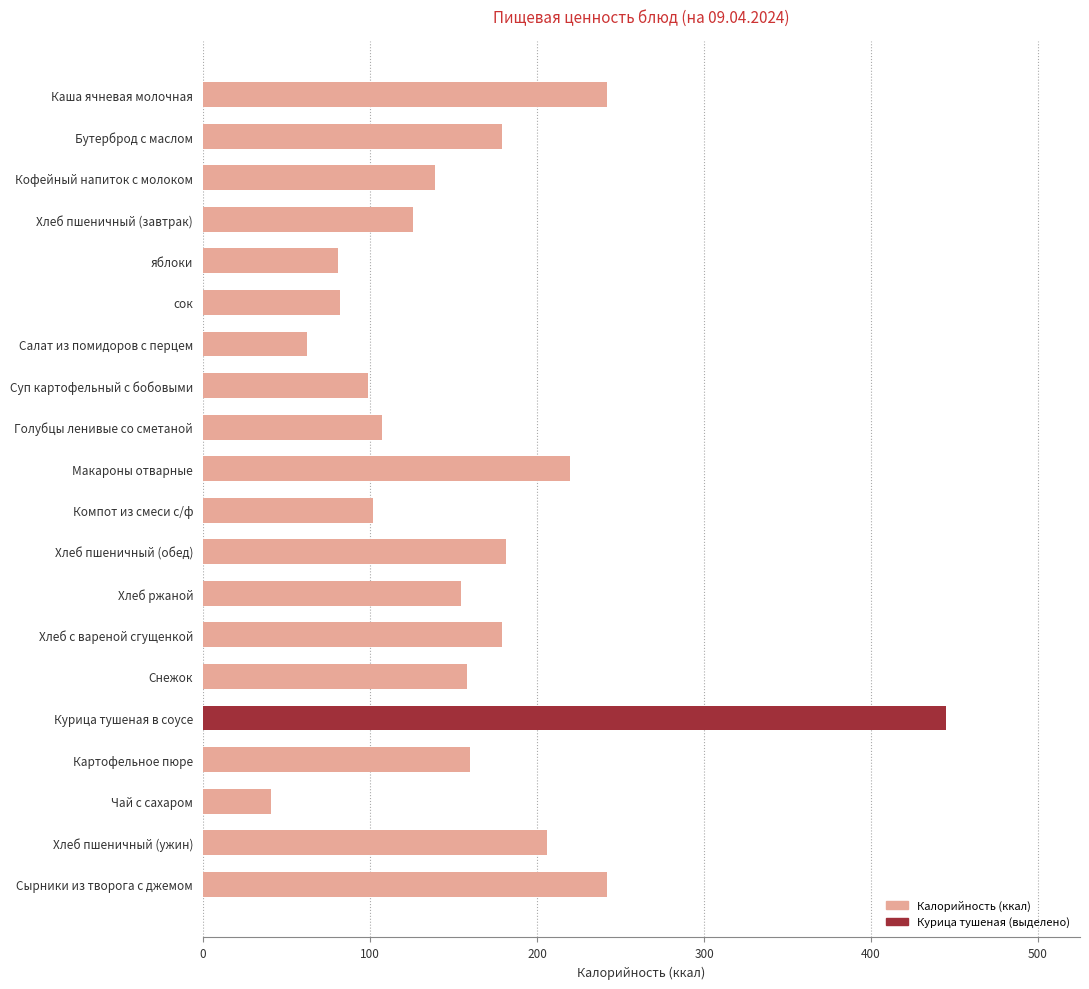

What is the average value?

160.3